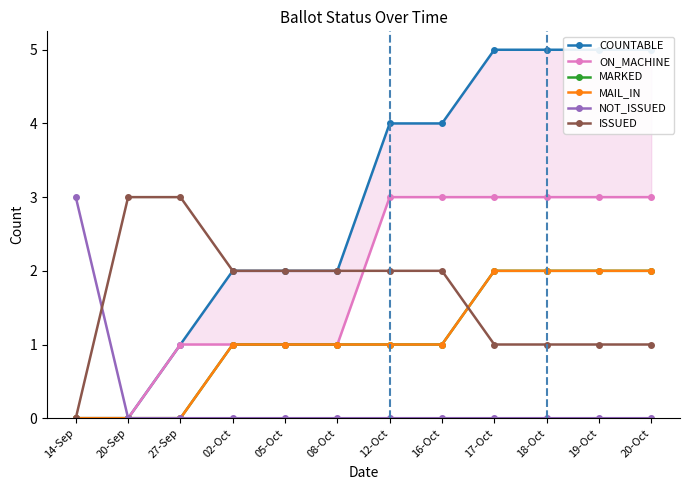

How many data points in COUNTABLE are less than 4?

6